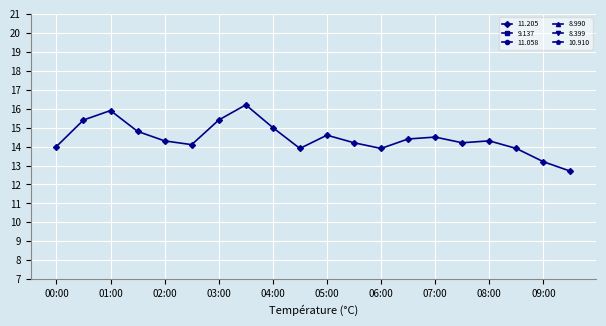

How many interior local peaks does the 10.910 series have?

5